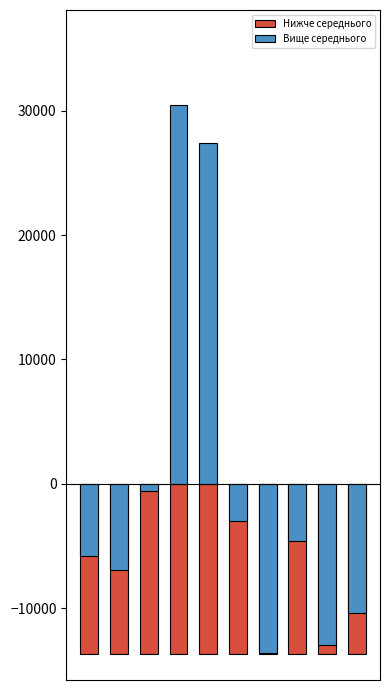

What is the approximate value of Вище середнього at 2?

-607.4